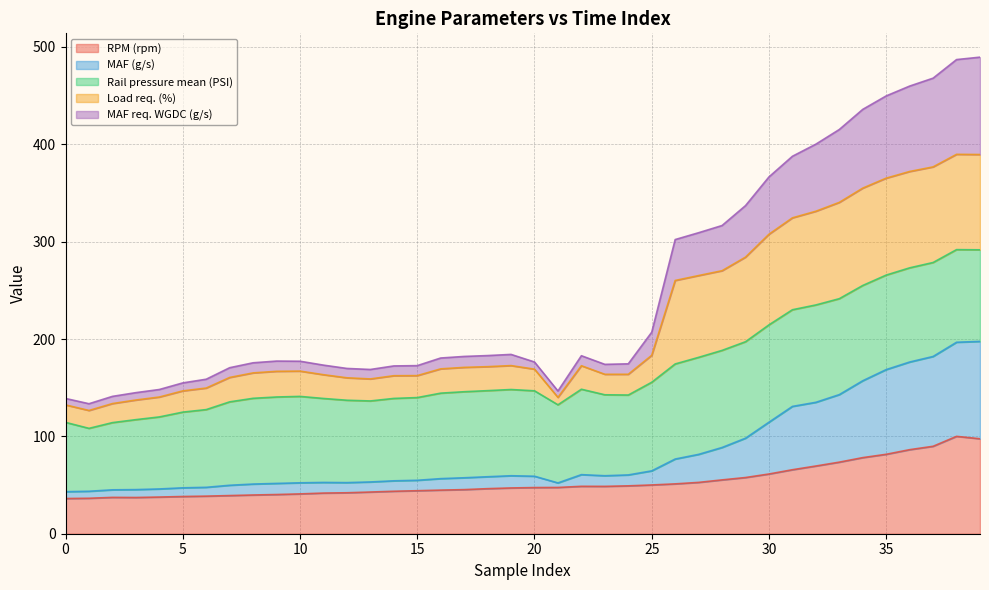

True or false: RPM (rpm) has a value of 44.2 at 15.

True